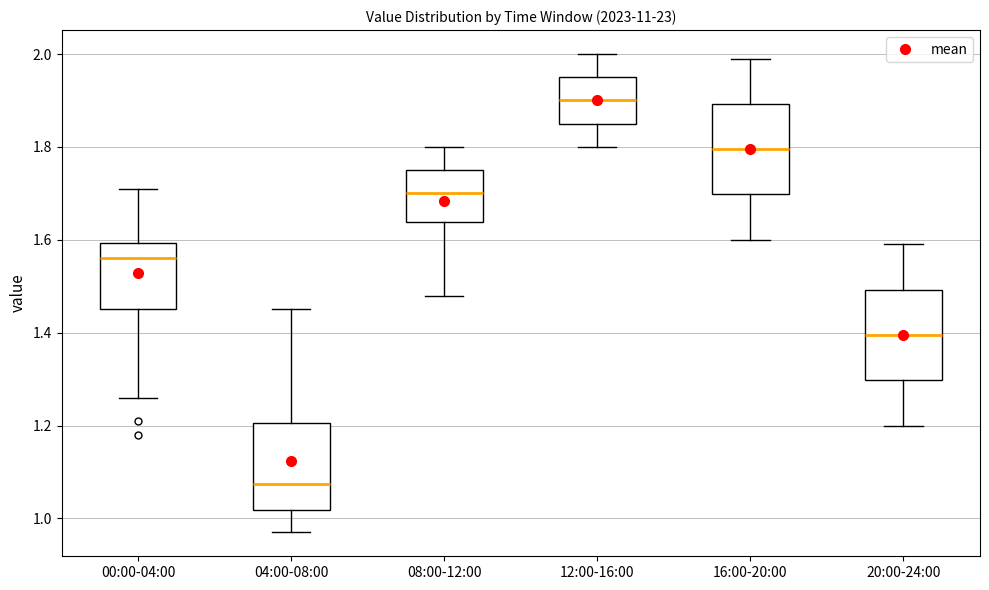

Which box has the highest median line?

12:00-16:00